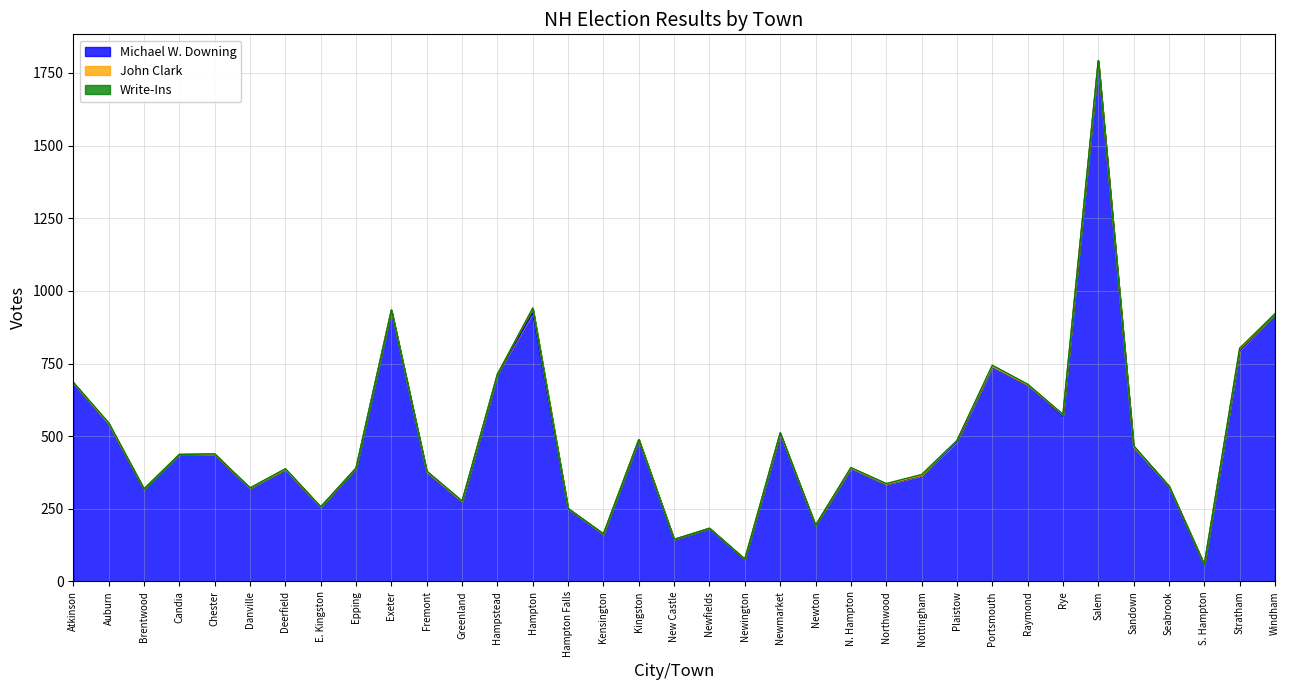

Reading left to right, list all the values displayed in this chart.

Michael W. Downing: 684	541	316	437	438	321	386	256	390	934	378	273	713	924	251	163	488	144	183	76	508	193	389	334	364	480	738	676	568	1790	464	328	58	794	920
John Clark: 0	2	2	0	0	0	0	0	0	0	0	2	0	16	0	0	0	1	0	1	2	0	1	1	1	4	2	1	5	0	0	0	0	6	0
Write-Ins: 1	3	1	0	1	1	2	1	0	0	2	2	0	1	0	1	0	0	0	0	2	0	2	2	3	1	4	2	2	3	3	0	0	3	1